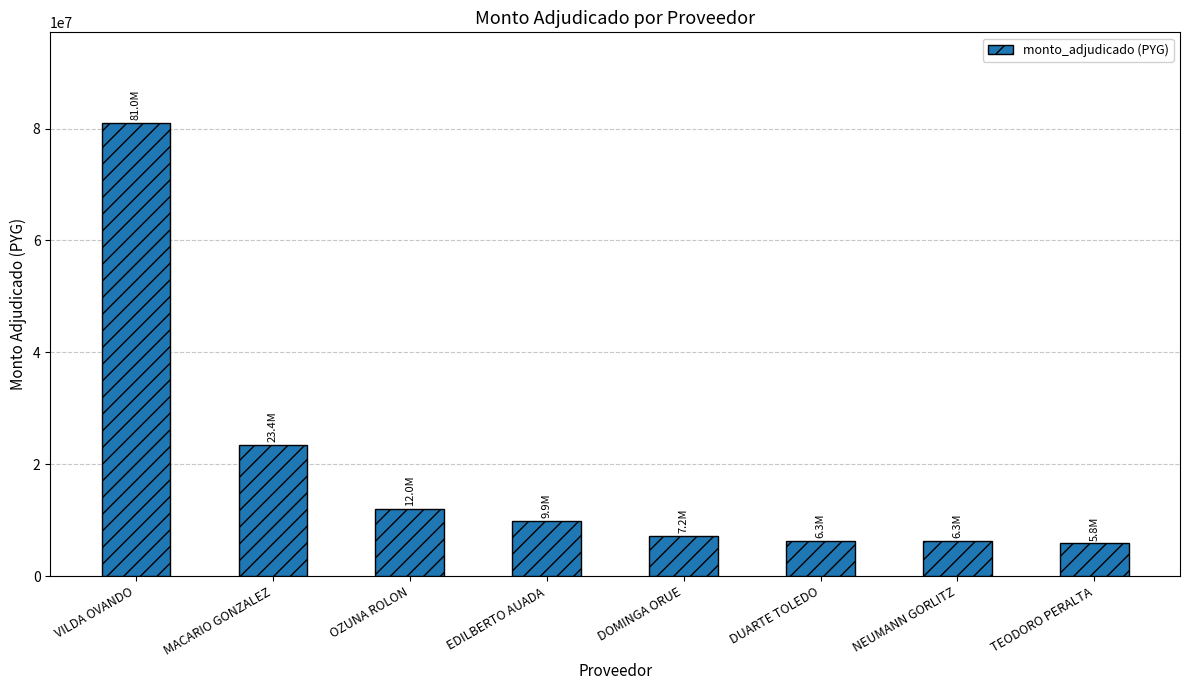

What is the sum of the values at OZUNA ROLON and VILDA OVANDO?

93000000